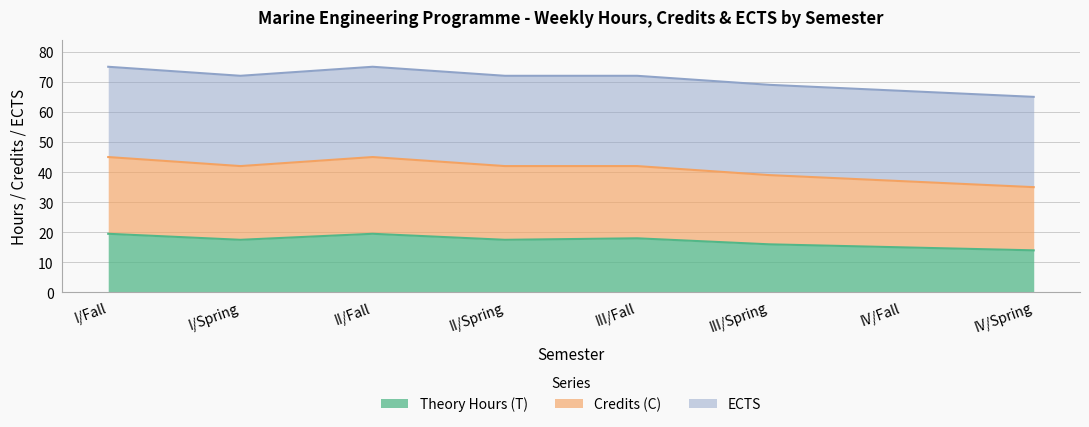

What is the difference between the Theory Hours (T) values at IV/Spring and II/Spring?

3.5